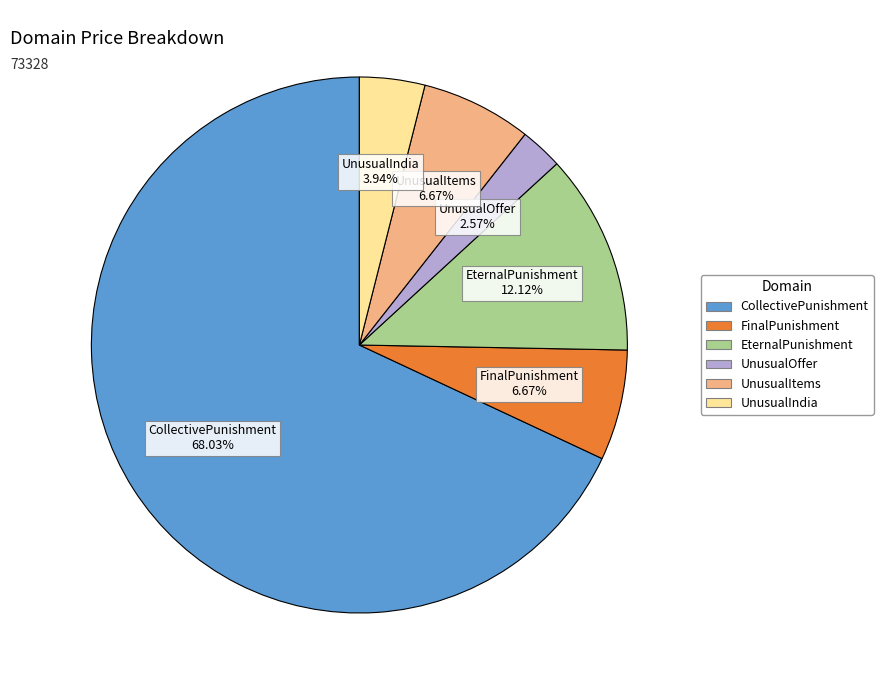

Is there any slice that represents more than half of the pie?

Yes